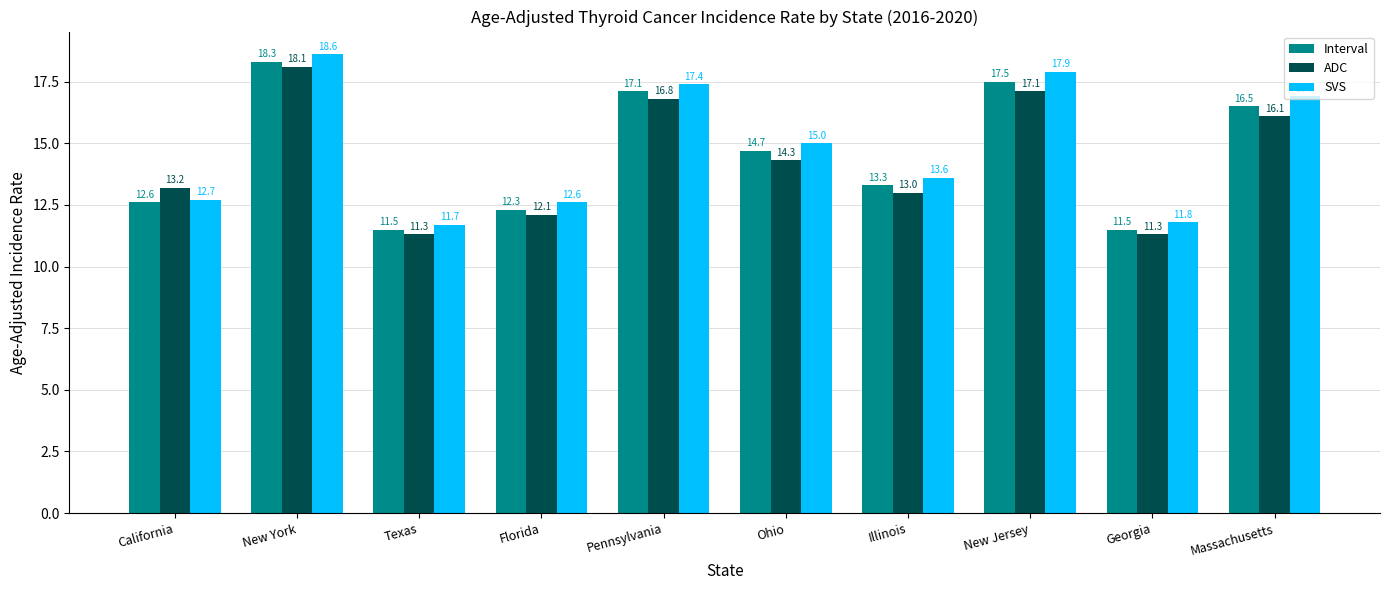

Is the value of Interval at New Jersey greater than the value of ADC at Ohio?

Yes